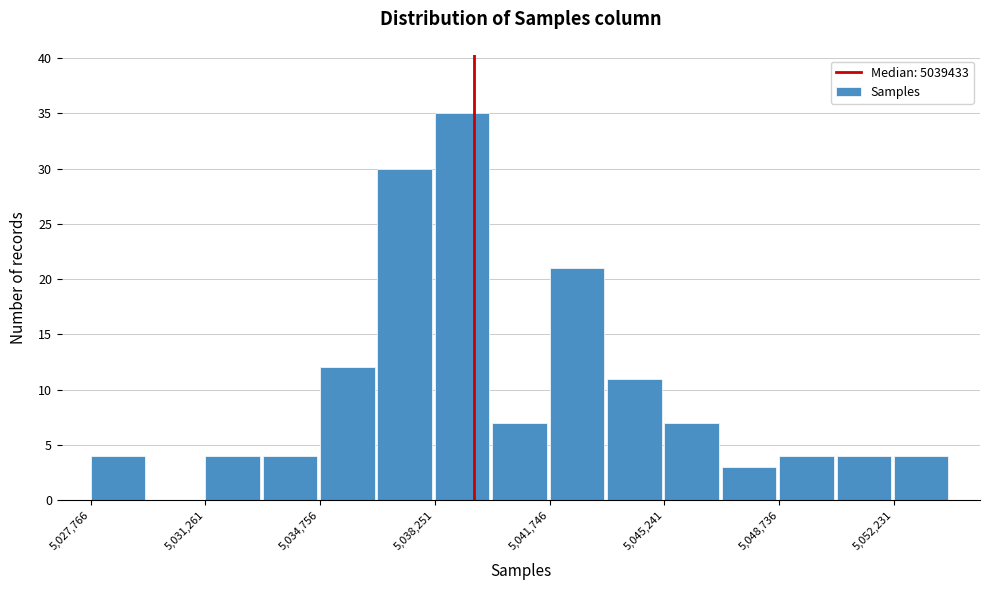

Around what value on the x-axis is the tallest bar? Give the approximate position of its centre, as read against the axis.

5039000